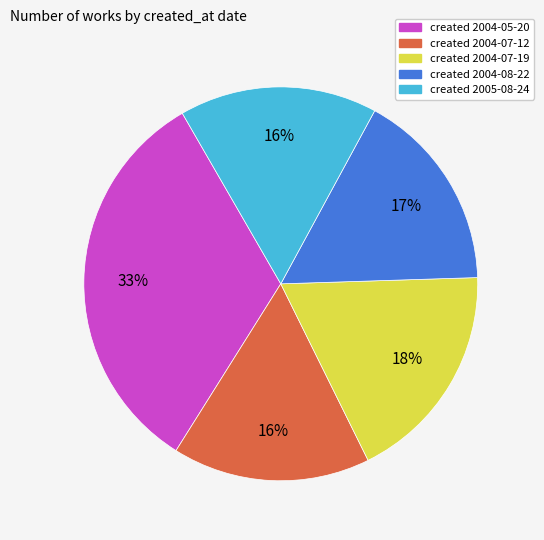

To the nearest percent, what percentage of the pie is created 2004-07-12?

16%